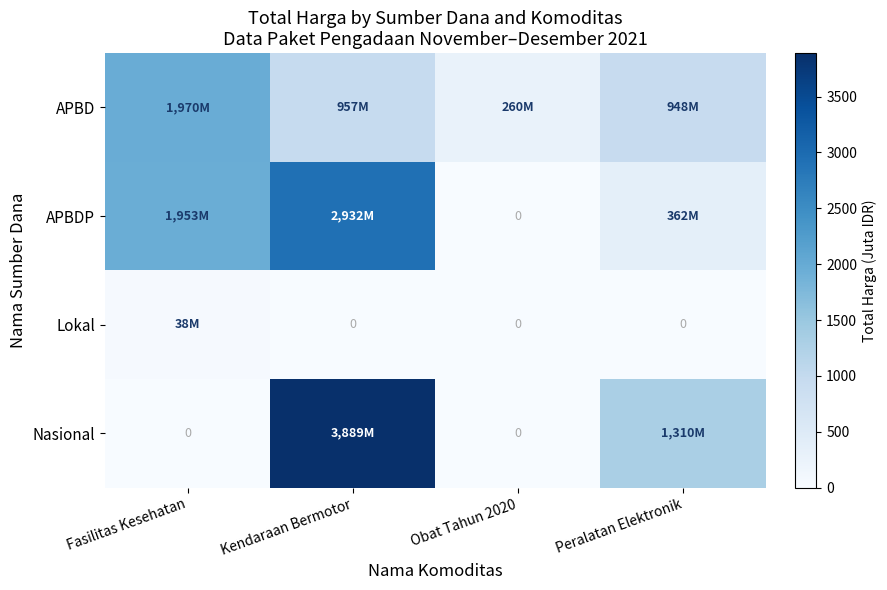

What is the difference between the maximum and second lowest values in the APBDP series?

2569.5